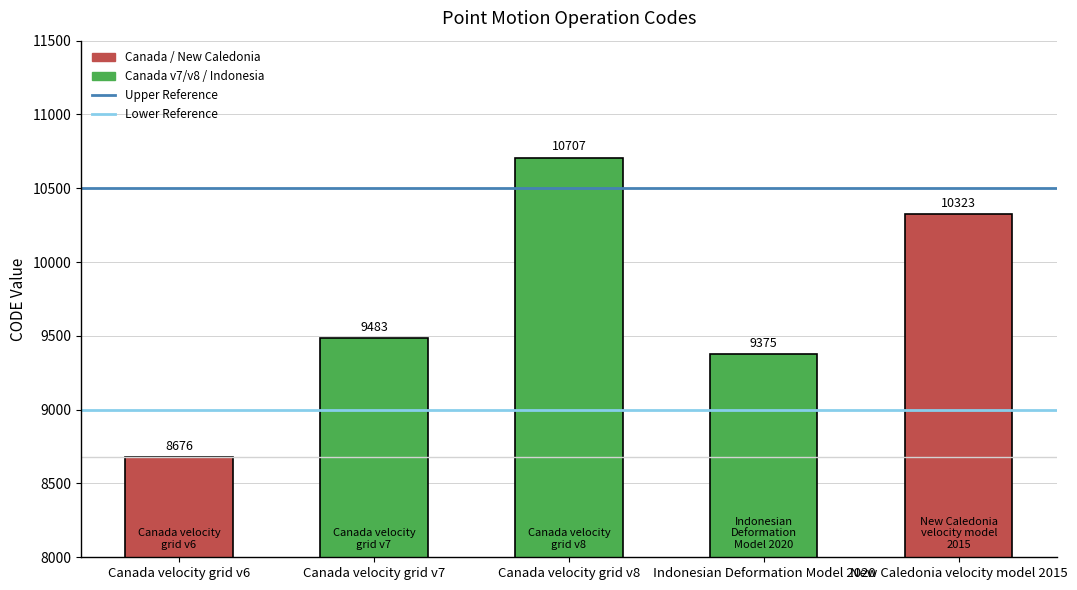

What is the greatest value displayed?

10707